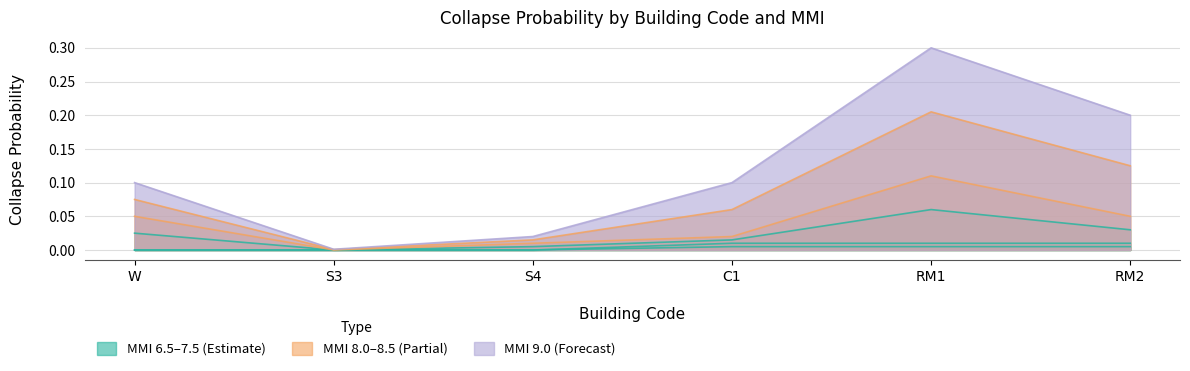

Is it true that MMI_8.0 equals 0.0 at C1?

True